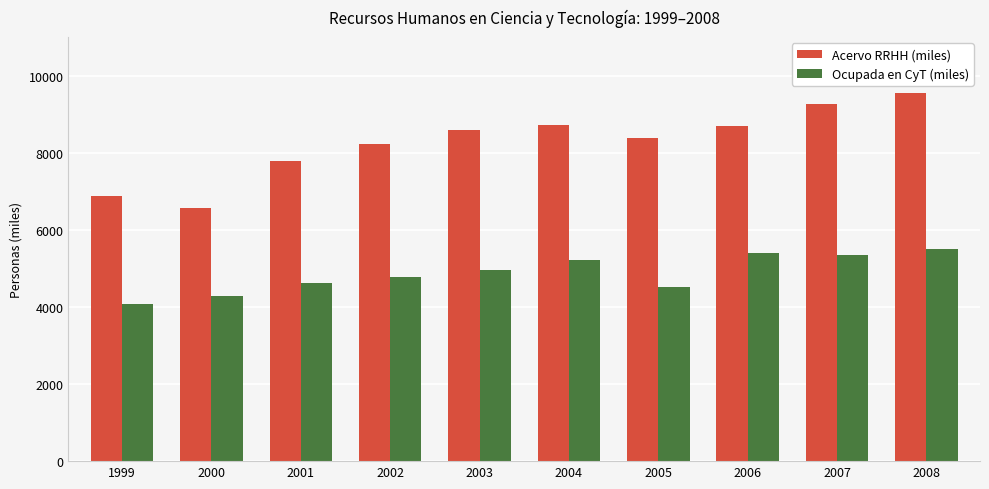

At which category is the sum across all series the highest?

2008